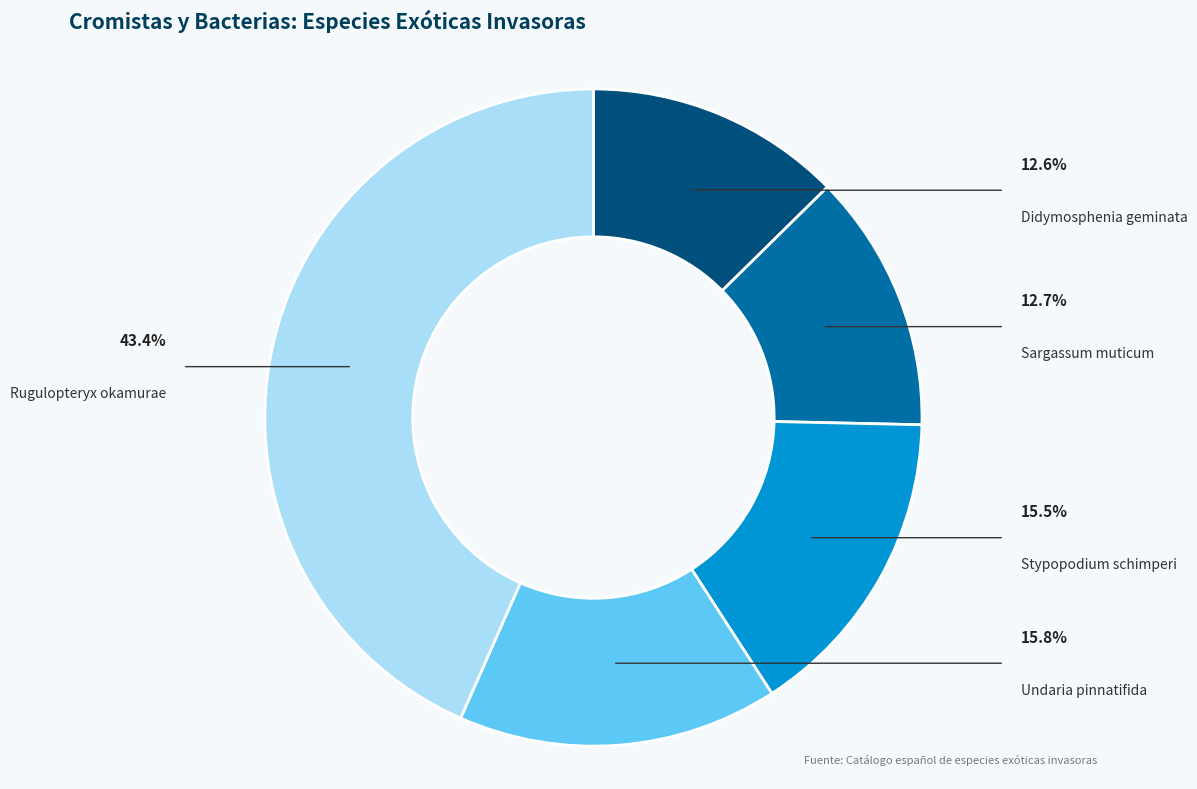

To the nearest percent, what portion does Sargassum muticum represent?

13%